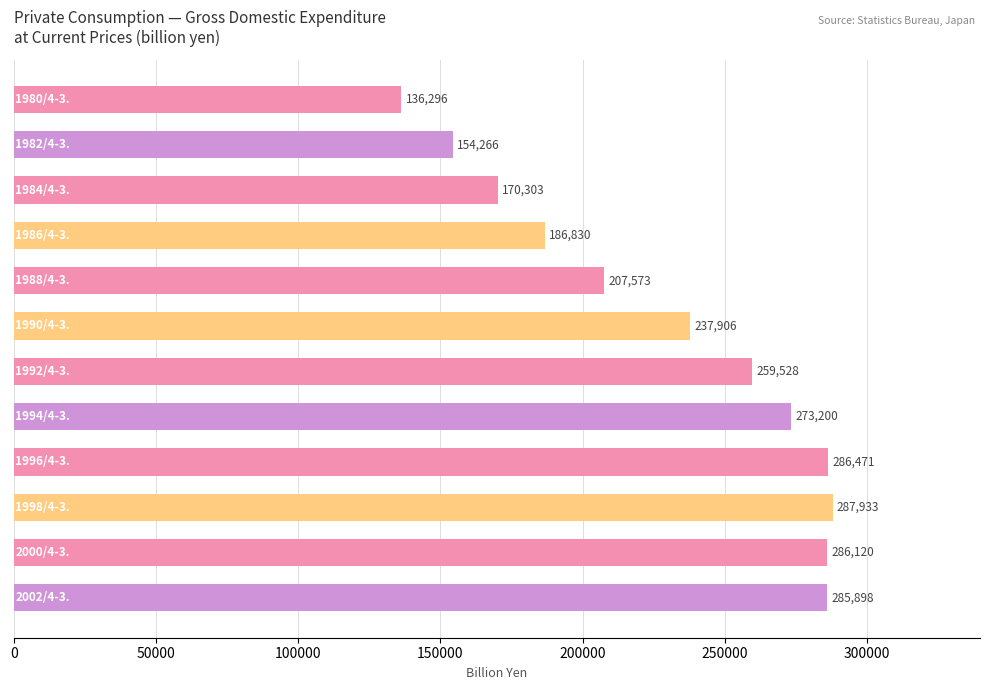

How many bars are there in total?

12